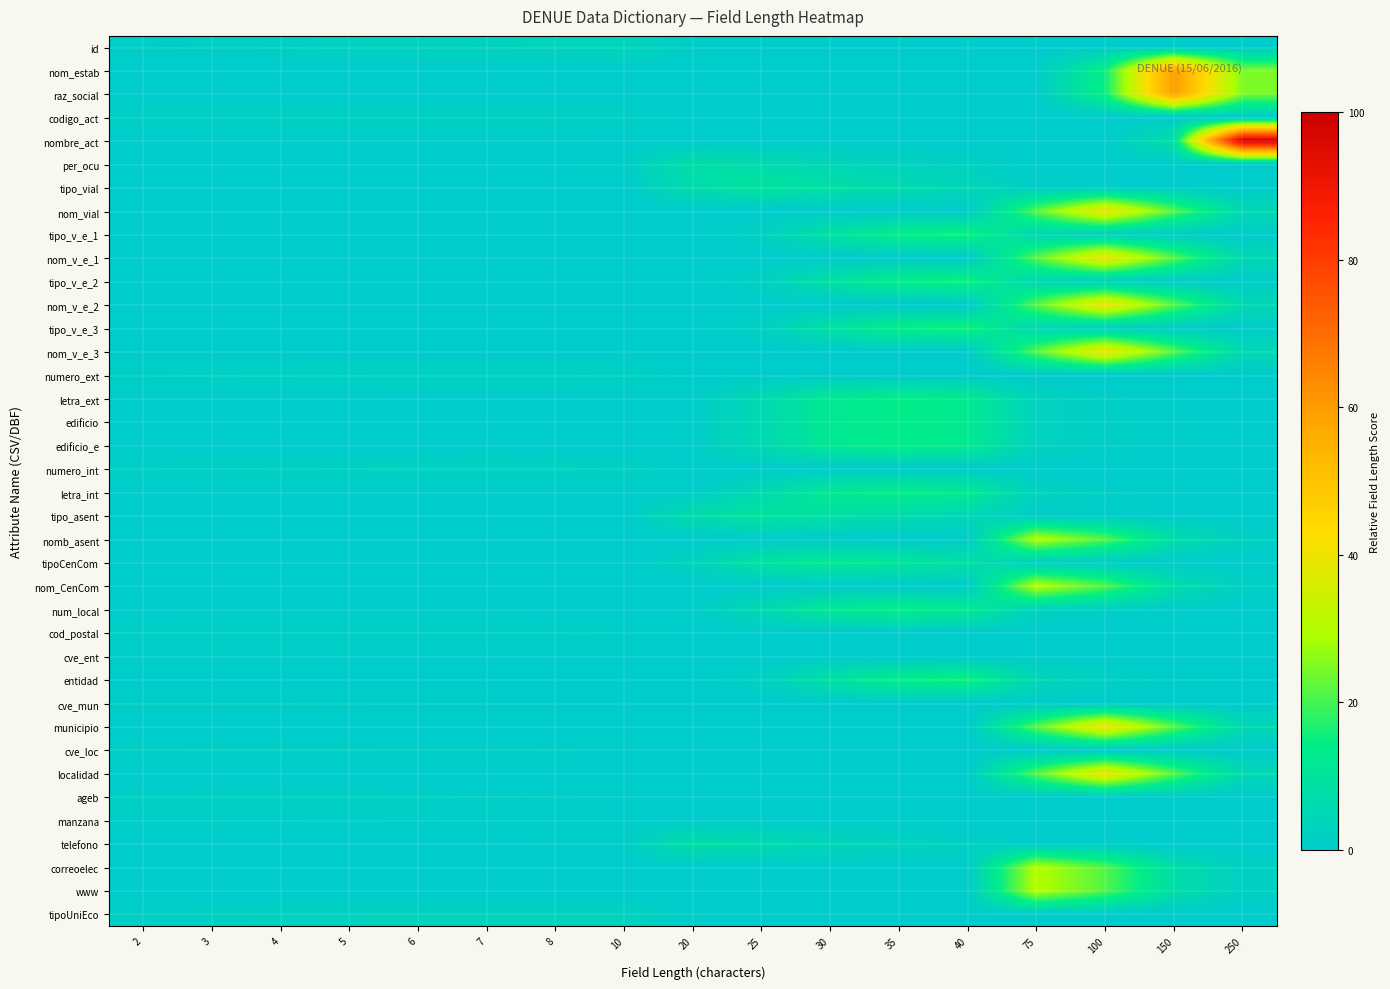

Which series has the largest range (max minus min)?

nombre_act